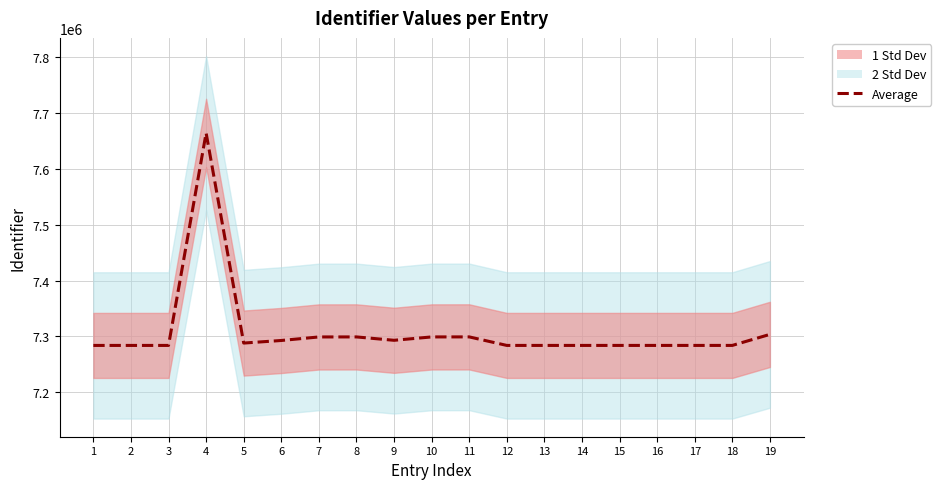

The chart shows a value of 5089612 at 19. True or false?

False